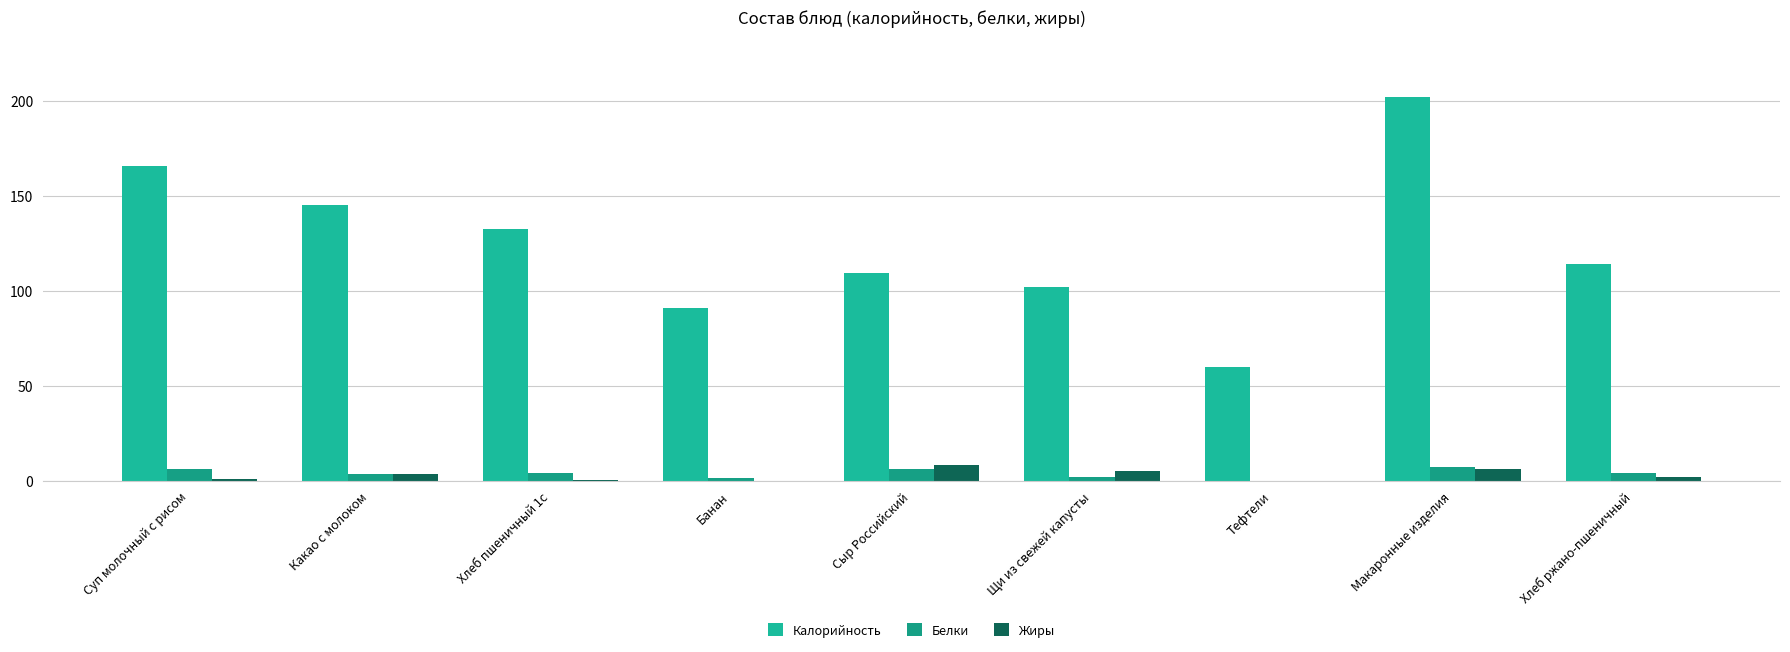

Reading right to left, extract all data points from this chart.

Калорийность: 114.0	202.1	60.0	102.0	109.2	91.0	132.5	145.2	166.0
Белки: 4.0	7.0	0.0	2.0	6.0	1.5	4.0	3.5	6.0
Жиры: 2.0	6.0	0.0	5.0	8.0	0.0	0.5	3.7	1.0